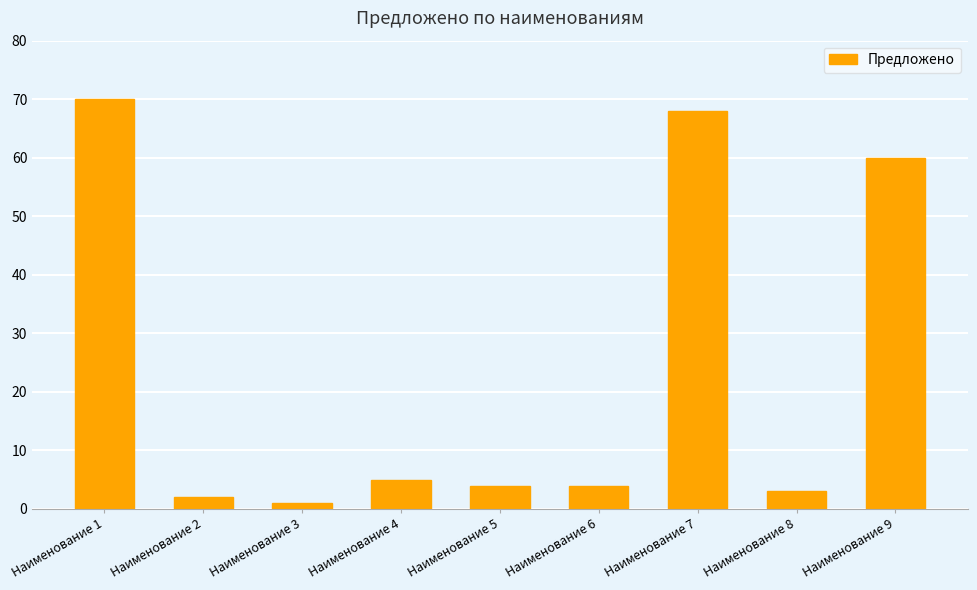

What is the average value?

24